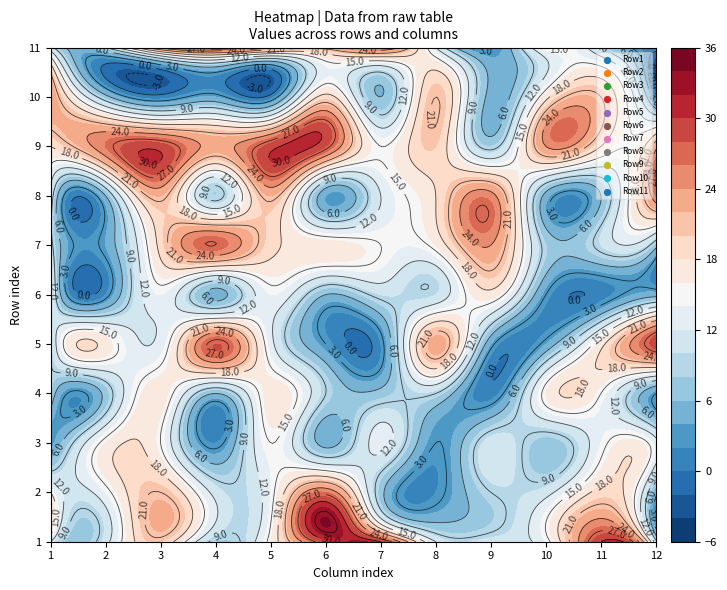

Where does the Row1 series first go above 14?

2